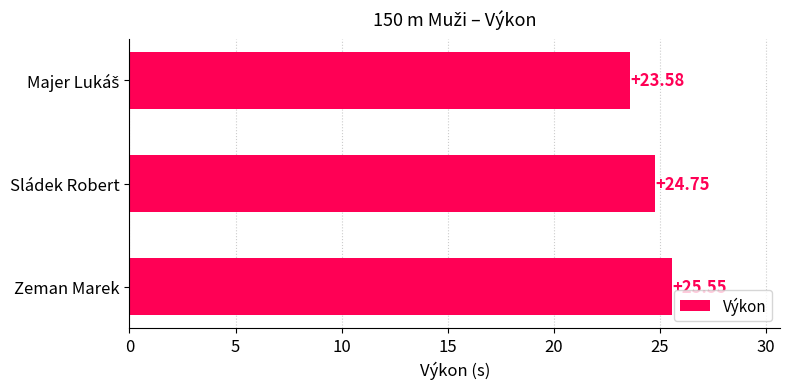

What is the label of the 1st bar from the bottom?

Zeman Marek